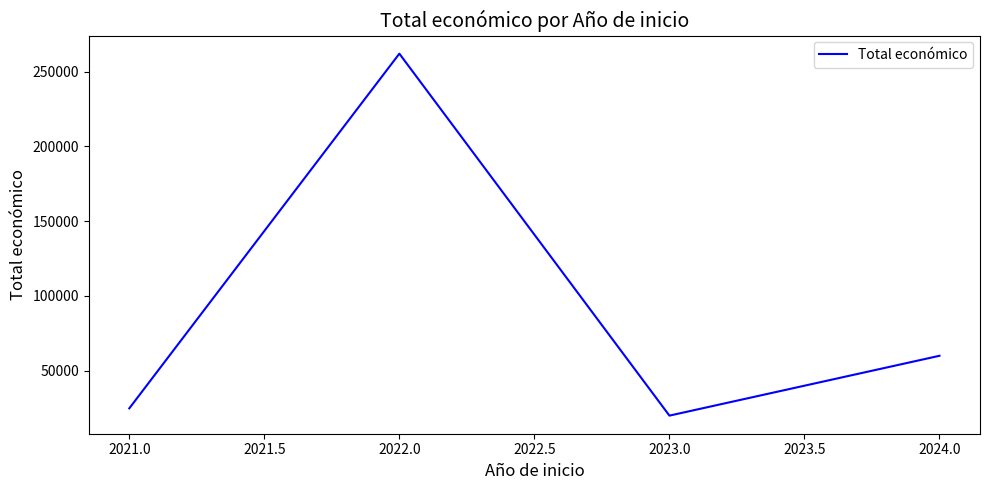

What is the average value?

91710